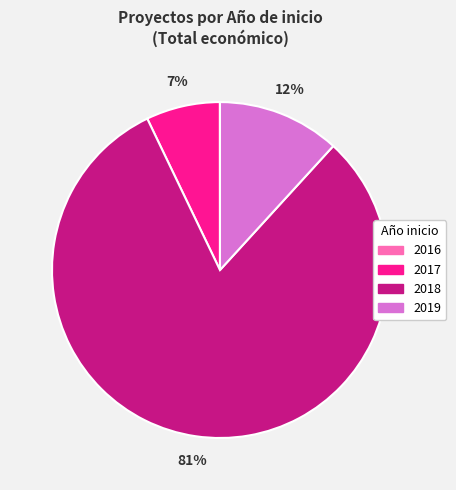

Is there any slice that represents more than half of the pie?

Yes